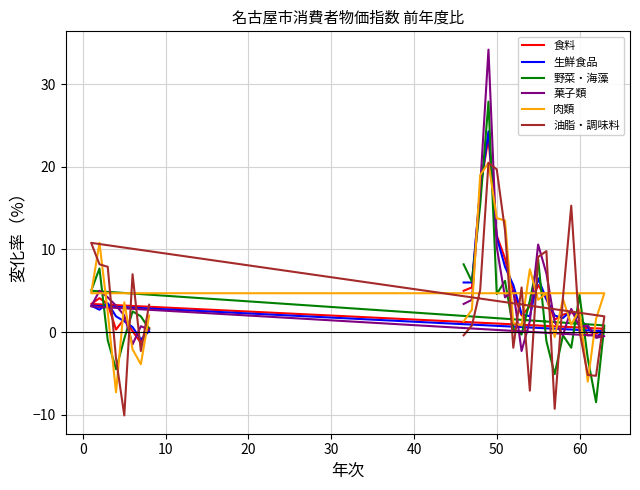

In 肉類, how many points are lower than both neighbors (excluding endpoints)?

7